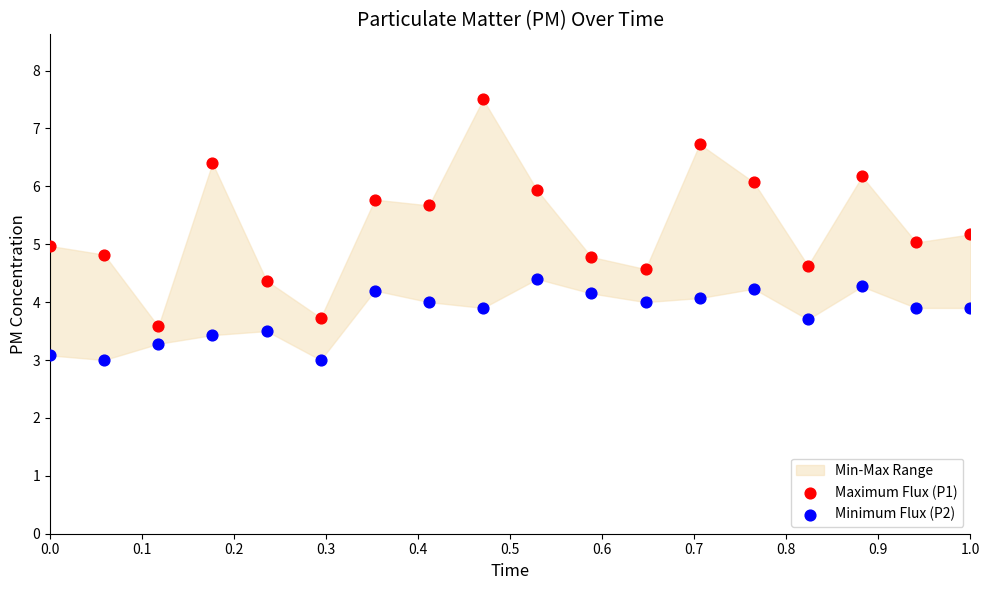

Which series contains the highest Y value?

Maximum Flux (P1)